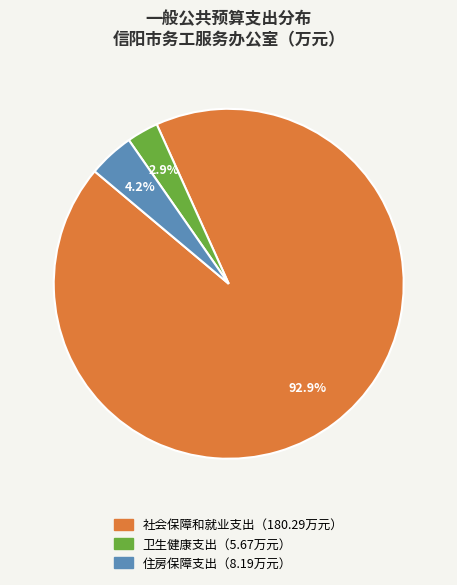

Is there any slice that represents more than half of the pie?

Yes